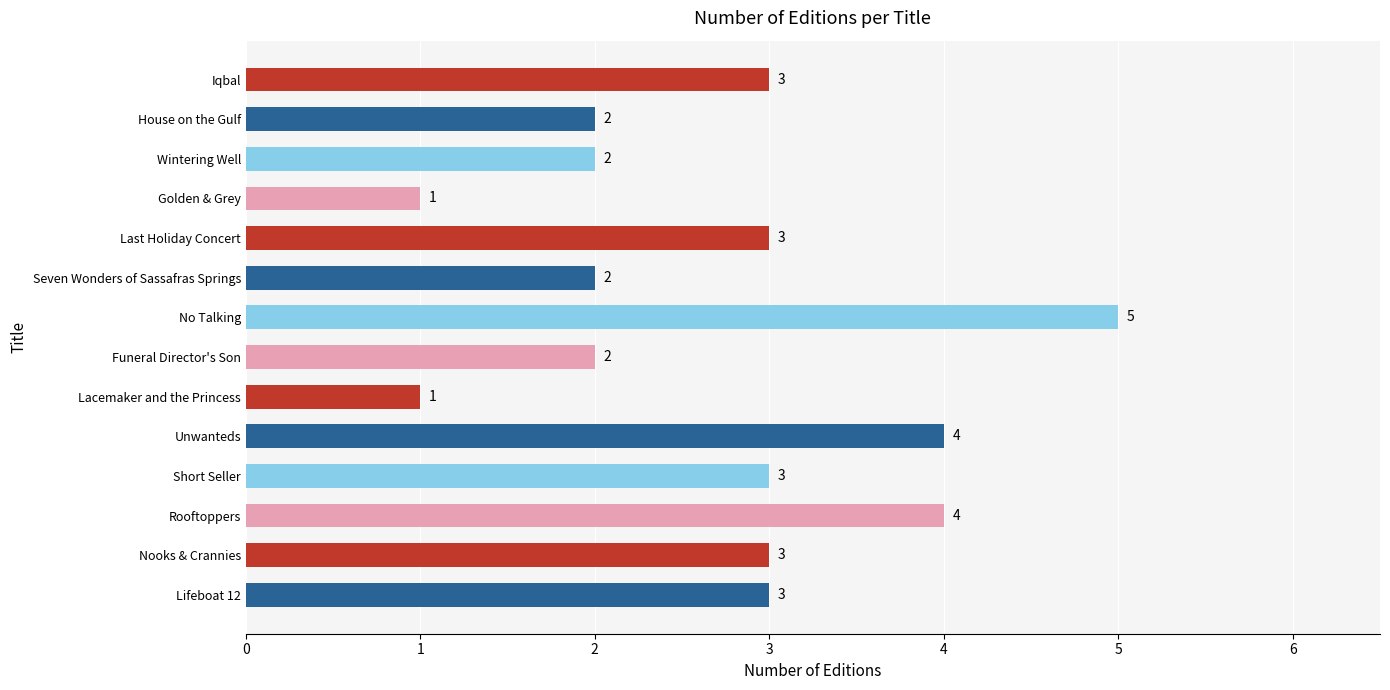

What is the average value?

3